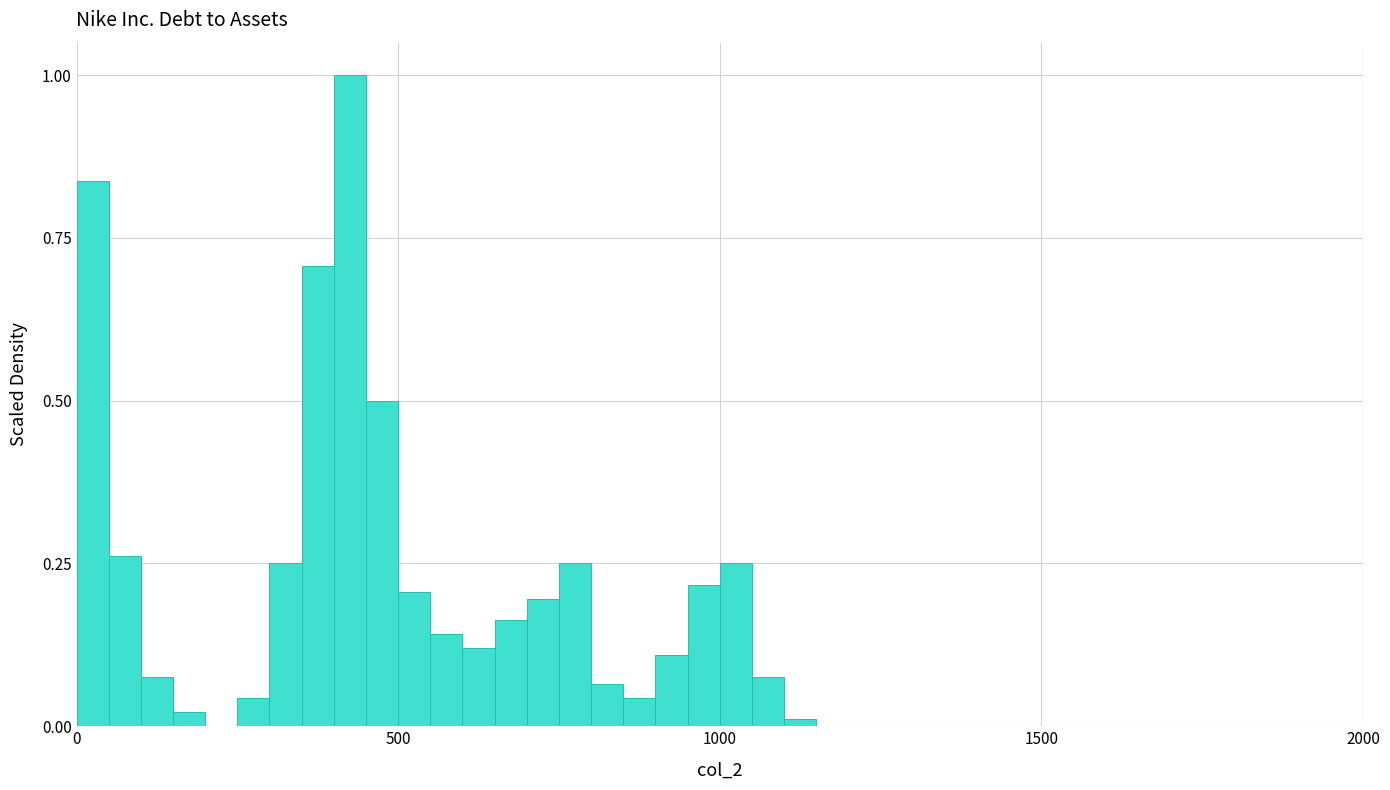

Read against the x-axis, roughly where is the centre of the tallest bar?

450